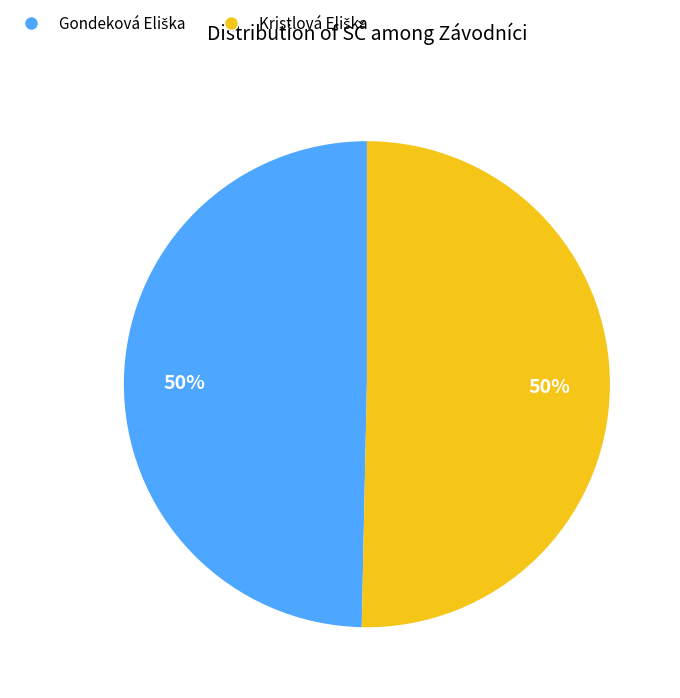

To the nearest percent, what is the average slice percentage?

50%